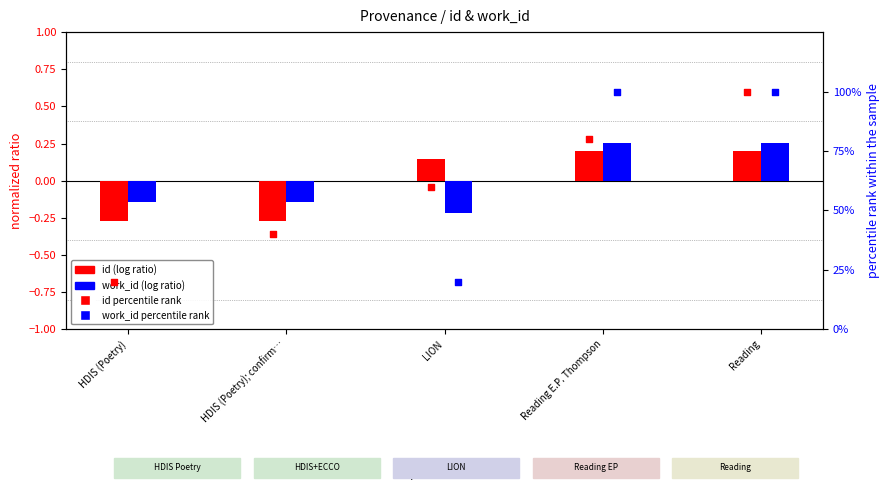

At how many categories does at least one series exceed 76?

2